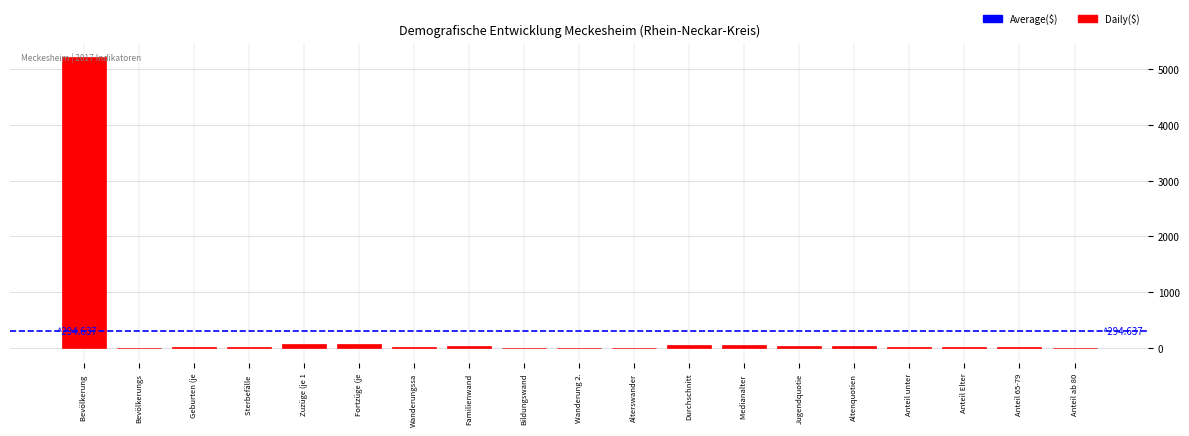

Which label corresponds to the largest value in the chart?

Bevölkerung 